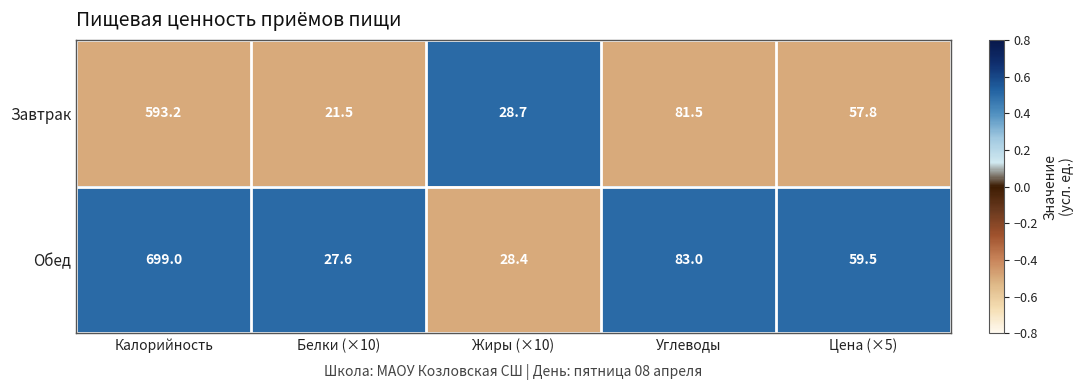

What is the difference between the Обед values at Белки (×10) and Калорийность?

671.4